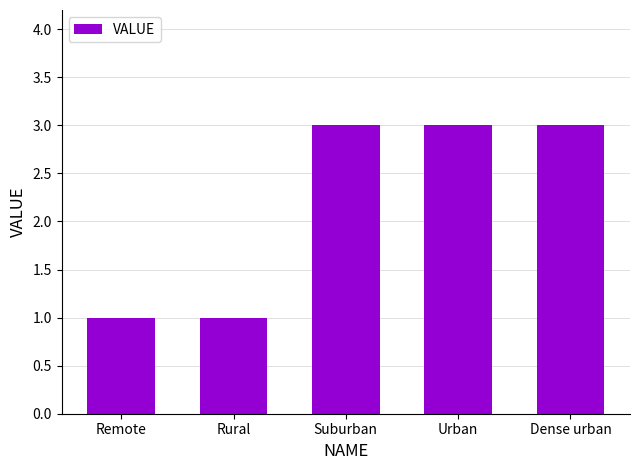

Reading right to left, extract all data points from this chart.

3	3	3	1	1